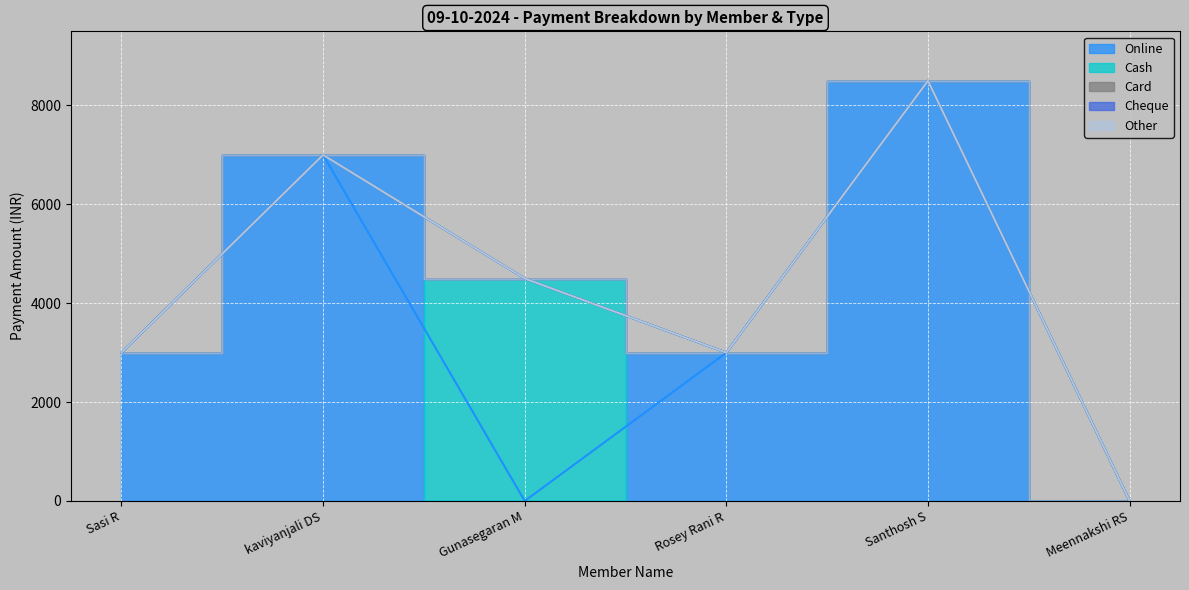

Which series has the widest spread of values?

Online